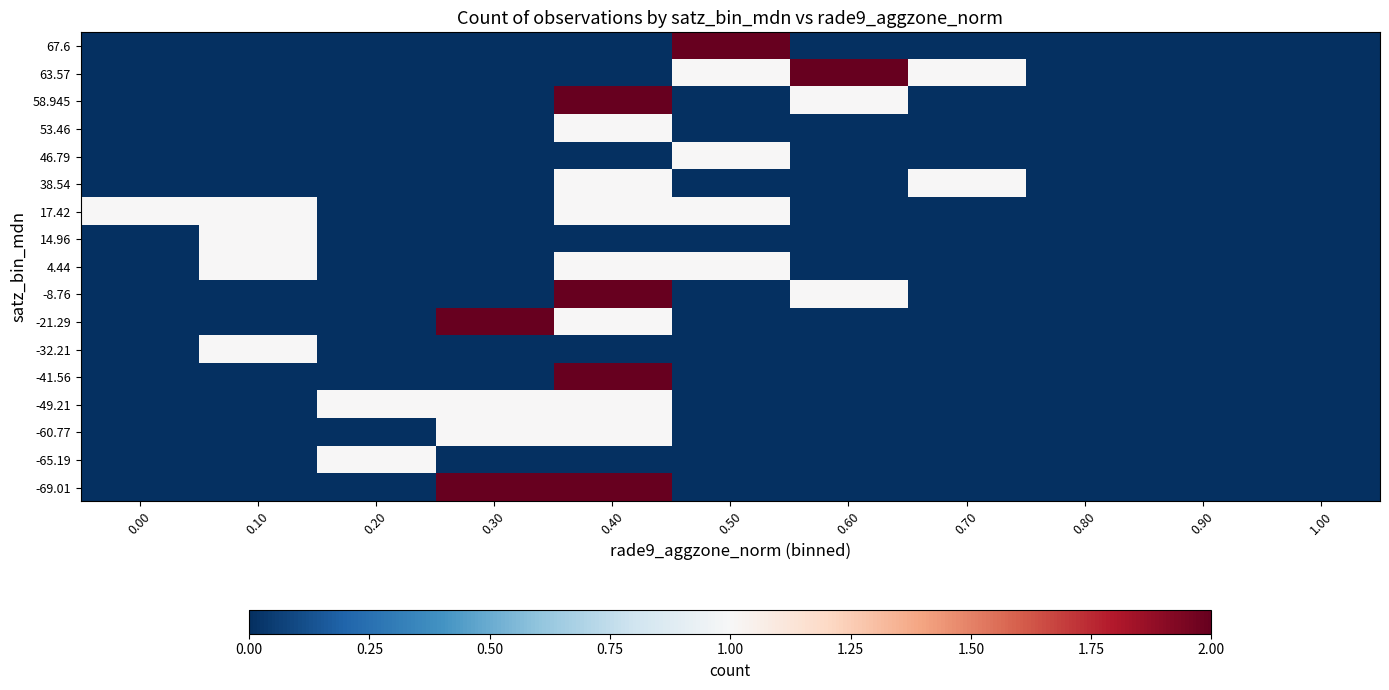

Which has a higher value, 0.40 or 0.90?

0.40